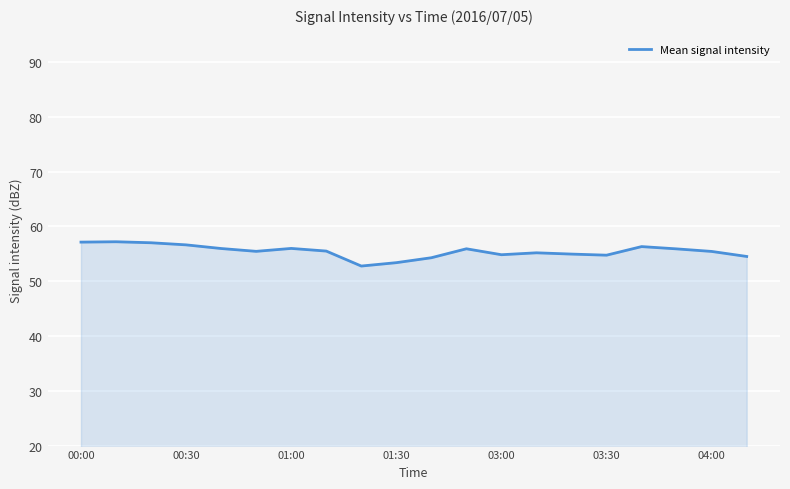

What is the smallest value displayed?

52.8